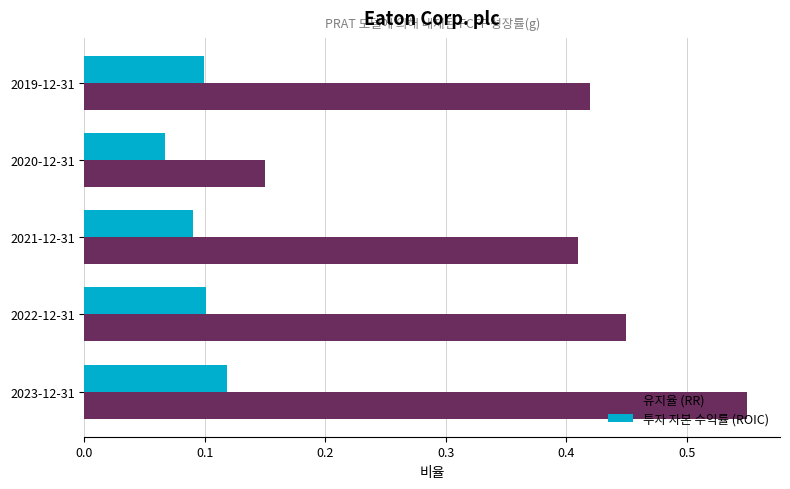

Which series has the largest range (max minus min)?

유지율 (RR)